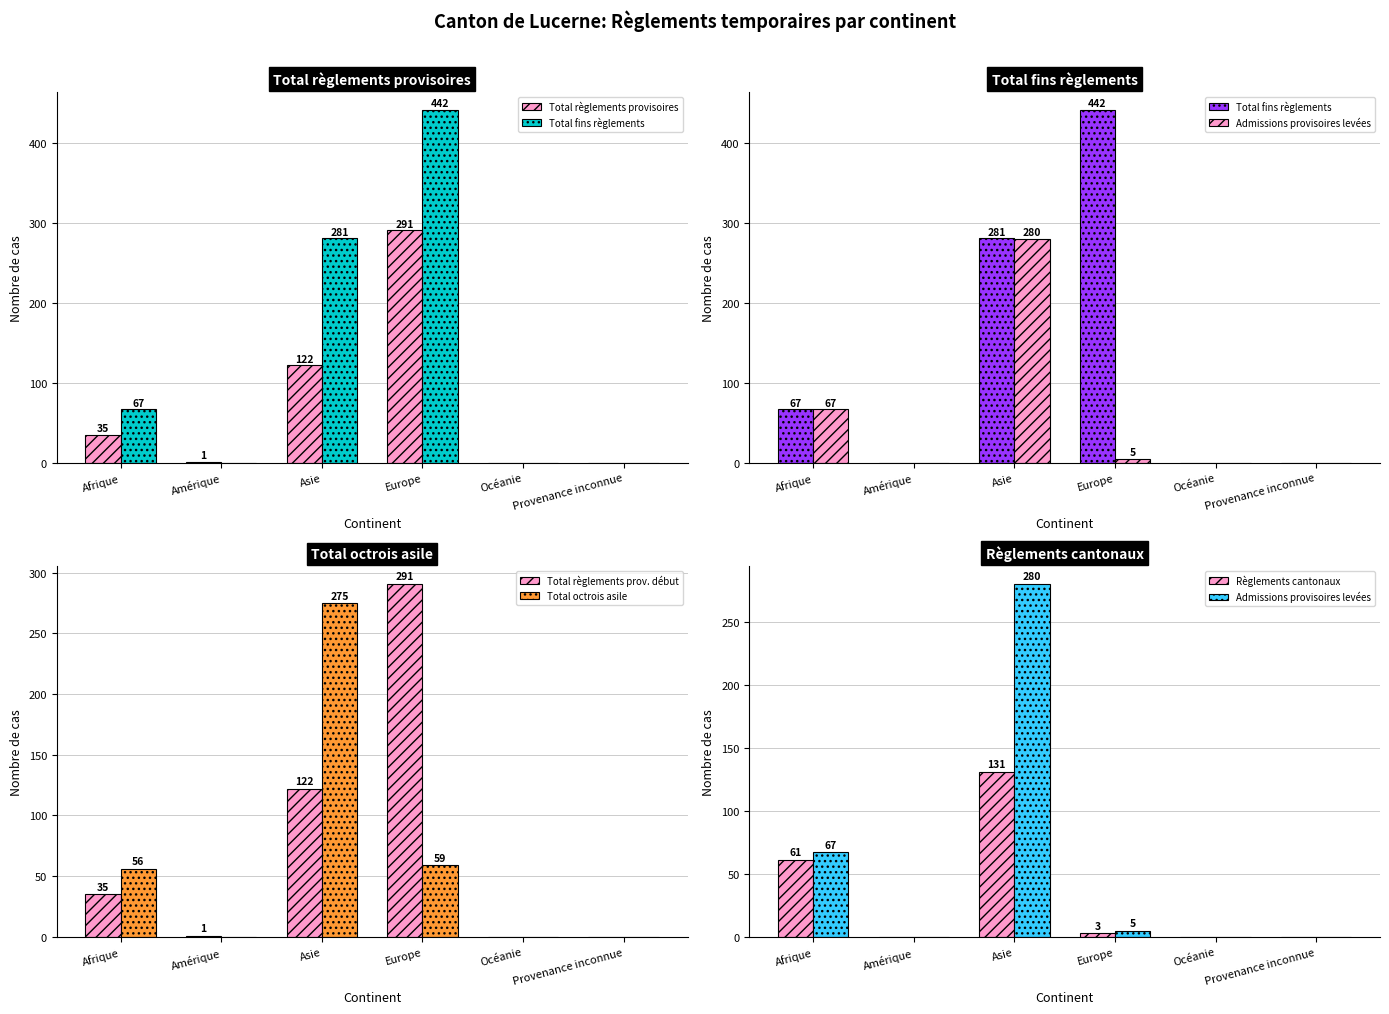

Where does the Total octrois asile series first go above 56?

Asie